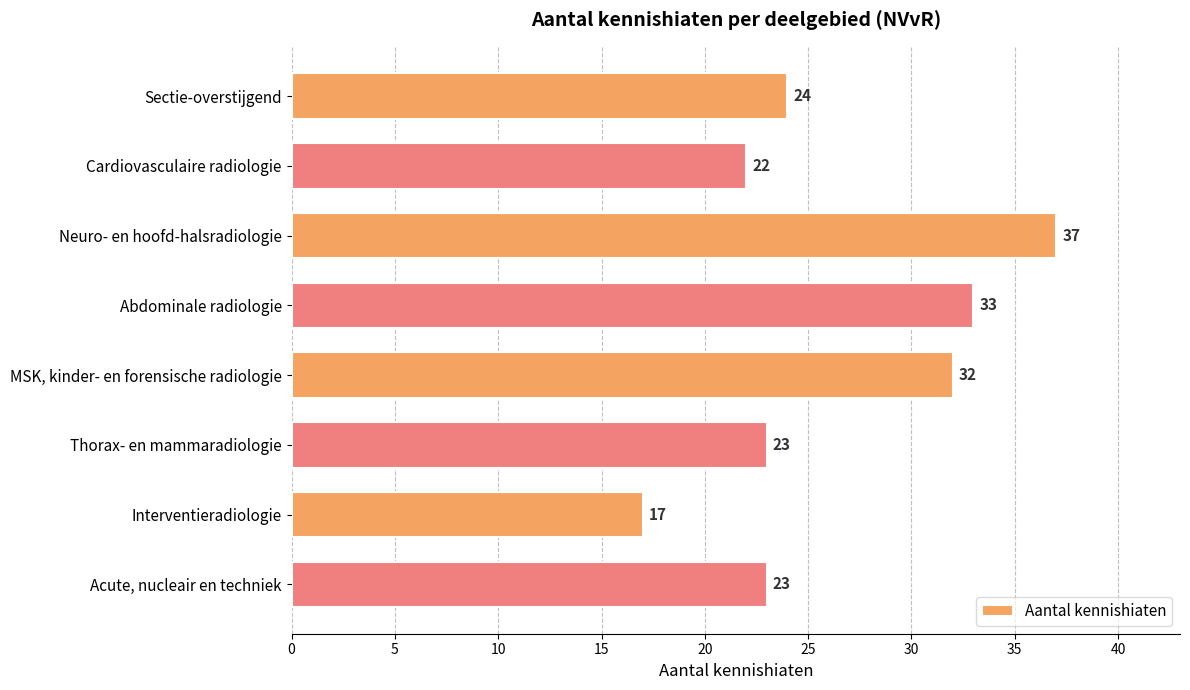

Approximately how many times larger is the value at Cardiovasculaire radiologie compared to Acute, nucleair en techniek?

1.0